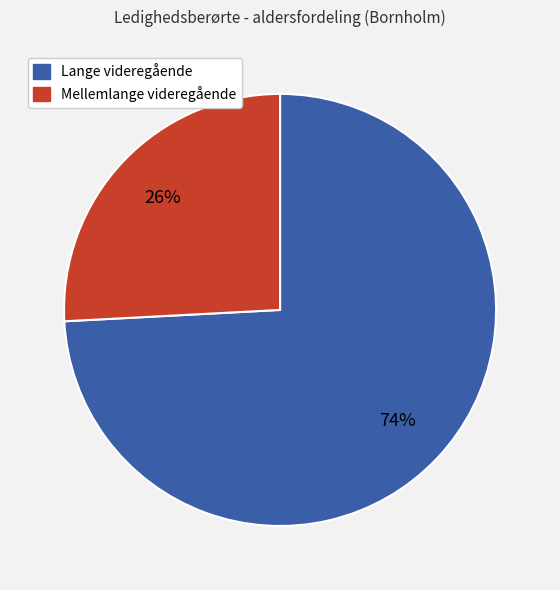

Is there a majority slice in this chart?

Yes